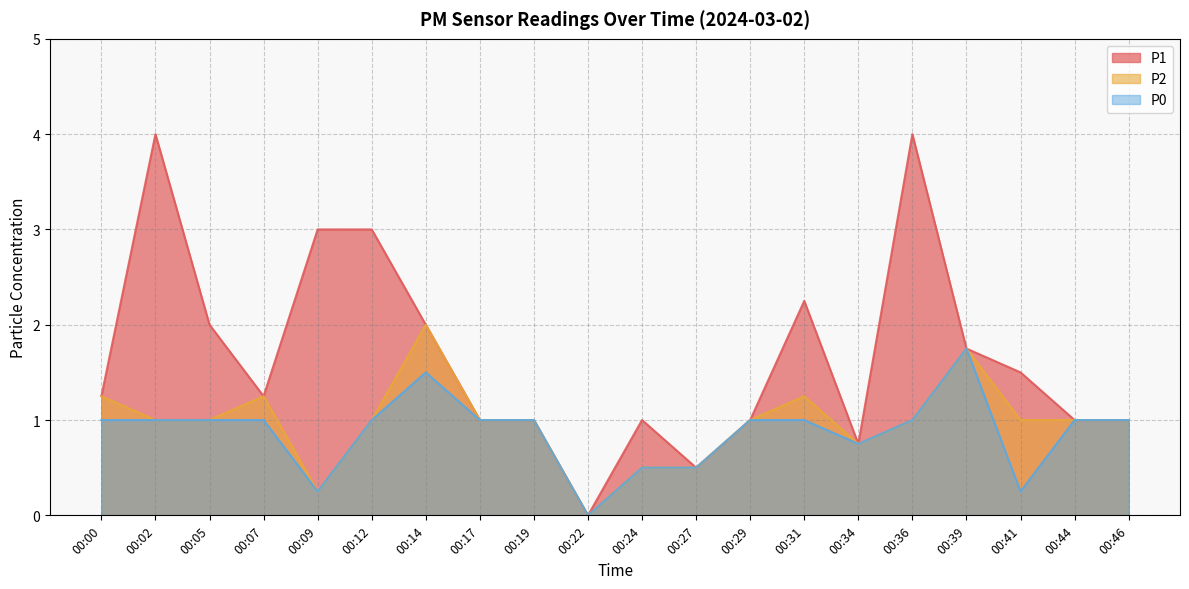

What is the approximate value of P2 at 00:17?

1.0